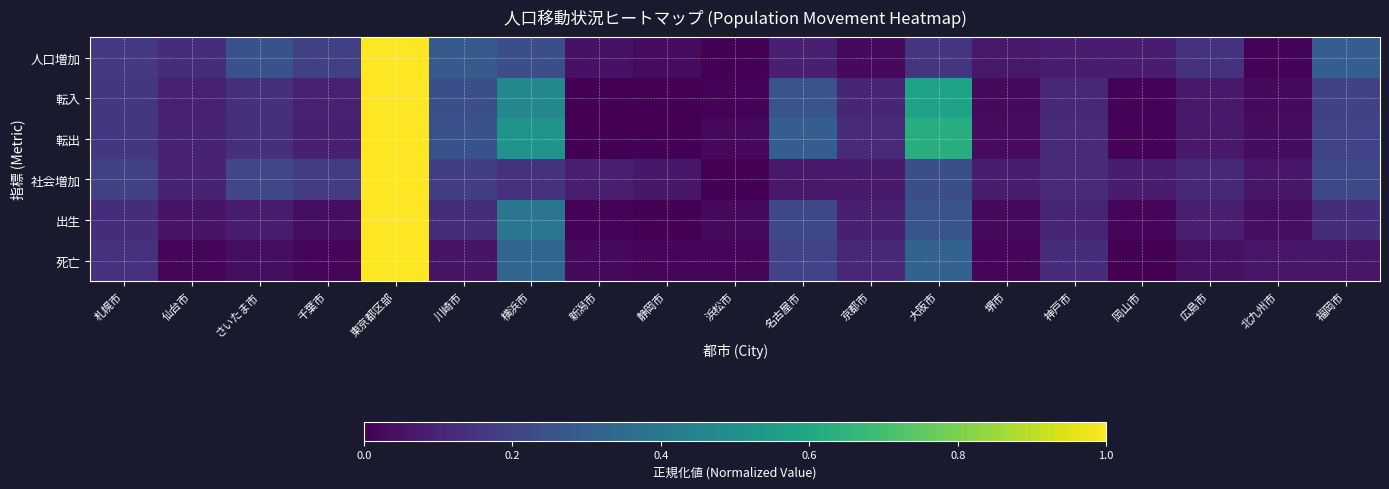

Reading left to right, what are all the values shown in this chart?

人口増加: 札幌市=0.2	仙台市=0.1	さいたま市=0.3	千葉市=0.2	東京都区部=1.0	川崎市=0.3	横浜市=0.2	新潟市=0.0	静岡市=0.0	浜松市=0.0	名古屋市=0.1	京都市=0.0	大阪市=0.2	堺市=0.1	神戸市=0.1	岡山市=0.1	広島市=0.1	北九州市=0.0	福岡市=0.3
転入: 札幌市=0.2	仙台市=0.1	さいたま市=0.1	千葉市=0.1	東京都区部=1.0	川崎市=0.2	横浜市=0.5	新潟市=0.0	静岡市=0.0	浜松市=0.0	名古屋市=0.3	京都市=0.1	大阪市=0.6	堺市=0.0	神戸市=0.1	岡山市=0.0	広島市=0.1	北九州市=0.0	福岡市=0.2
転出: 札幌市=0.2	仙台市=0.1	さいたま市=0.1	千葉市=0.1	東京都区部=1.0	川崎市=0.3	横浜市=0.5	新潟市=0.0	静岡市=0.0	浜松市=0.0	名古屋市=0.3	京都市=0.1	大阪市=0.6	堺市=0.0	神戸市=0.1	岡山市=0.0	広島市=0.1	北九州市=0.0	福岡市=0.2
社会増加: 札幌市=0.2	仙台市=0.1	さいたま市=0.2	千葉市=0.2	東京都区部=1.0	川崎市=0.2	横浜市=0.1	新潟市=0.1	静岡市=0.1	浜松市=0.0	名古屋市=0.1	京都市=0.1	大阪市=0.2	堺市=0.1	神戸市=0.1	岡山市=0.1	広島市=0.1	北九州市=0.1	福岡市=0.2
出生: 札幌市=0.1	仙台市=0.1	さいたま市=0.1	千葉市=0.0	東京都区部=1.0	川崎市=0.1	横浜市=0.4	新潟市=0.0	静岡市=0.0	浜松市=0.0	名古屋市=0.2	京都市=0.1	大阪市=0.3	堺市=0.0	神戸市=0.1	岡山市=0.0	広島市=0.1	北九州市=0.0	福岡市=0.1
死亡: 札幌市=0.1	仙台市=0.0	さいたま市=0.0	千葉市=0.0	東京都区部=1.0	川崎市=0.1	横浜市=0.3	新潟市=0.0	静岡市=0.0	浜松市=0.0	名古屋市=0.2	京都市=0.1	大阪市=0.3	堺市=0.0	神戸市=0.1	岡山市=0.0	広島市=0.0	北九州市=0.1	福岡市=0.1